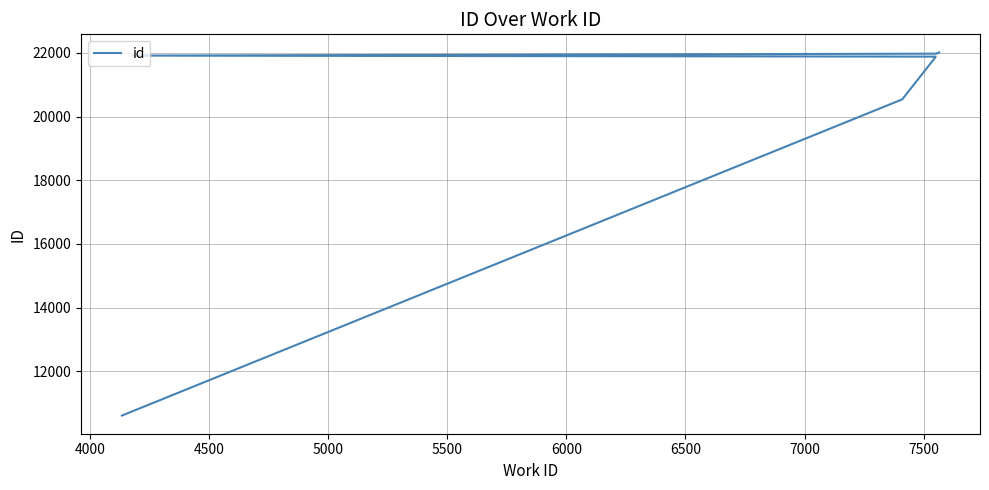

The chart shows a value of 8164 at 6000. True or false?

False